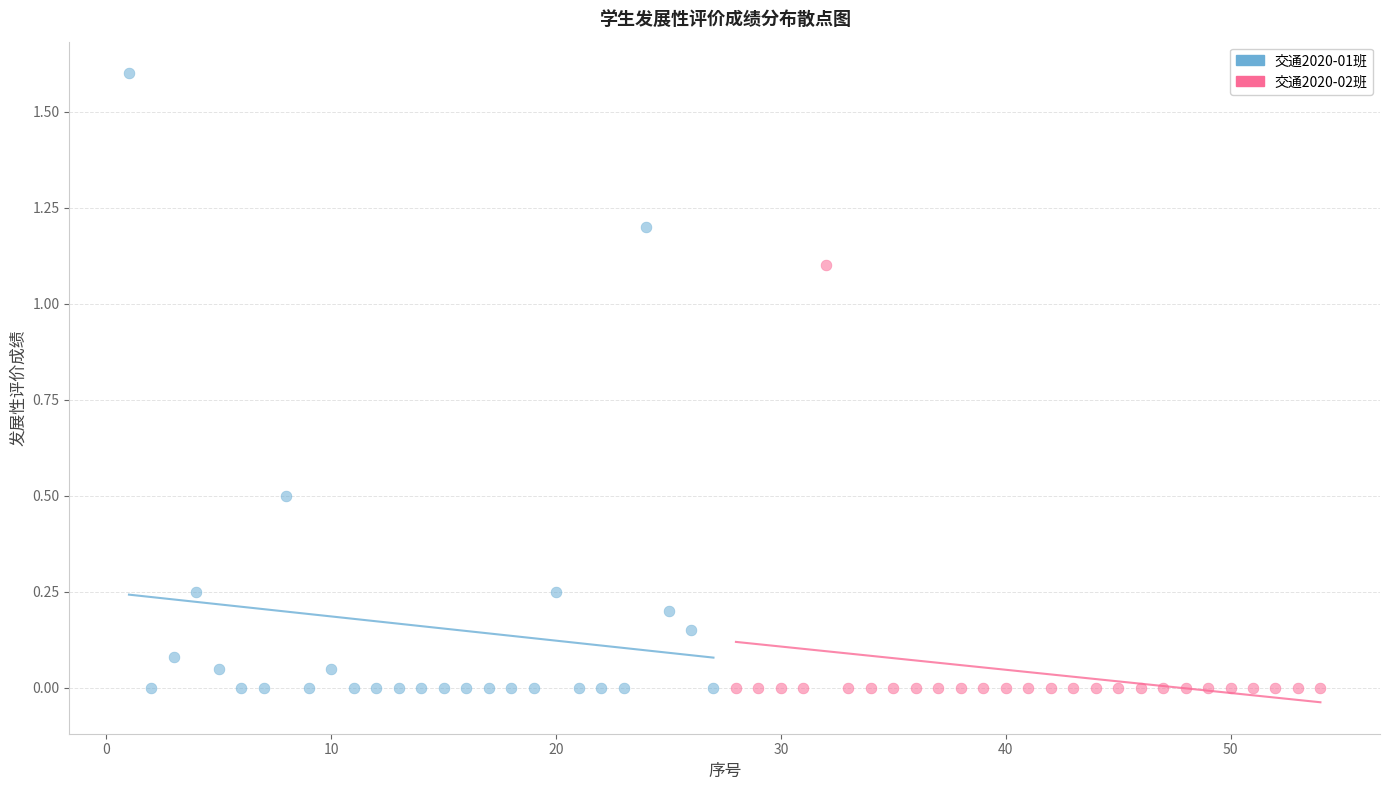

Which series reaches the maximum Y coordinate?

交通2020-01班